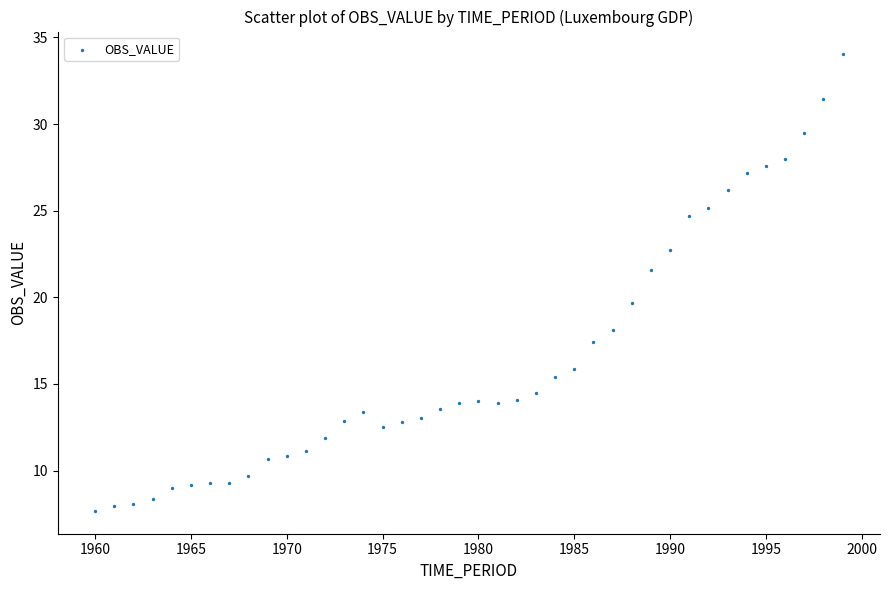

What is the range of X values (max minus min)?

39.0